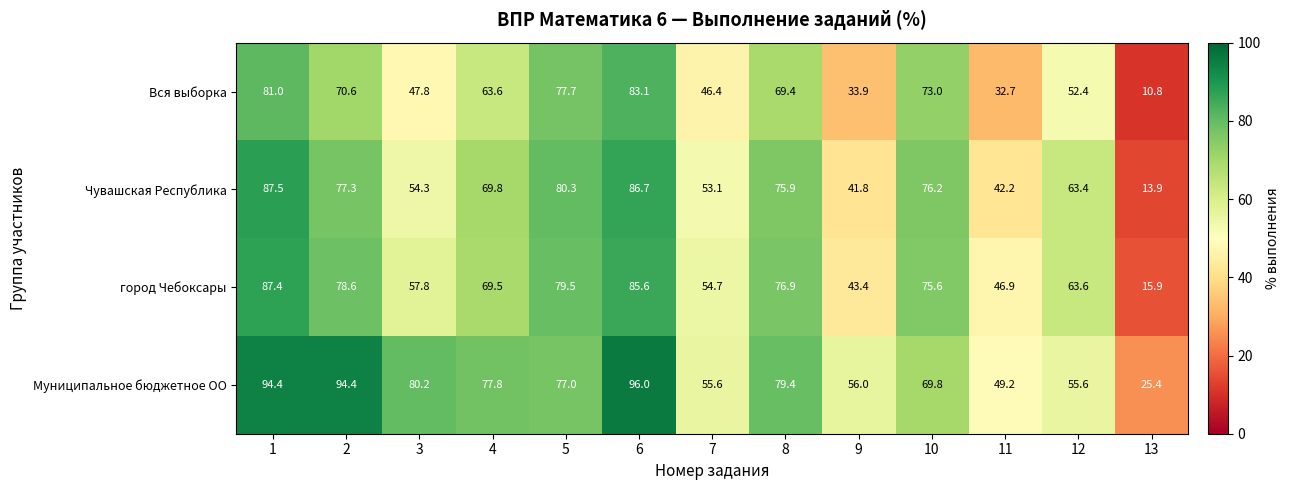

Rank the series by their maximum value, from lowest to highest.

Вся выборка, город Чебоксары, Чувашская Республика, Муниципальное бюджетное ОО